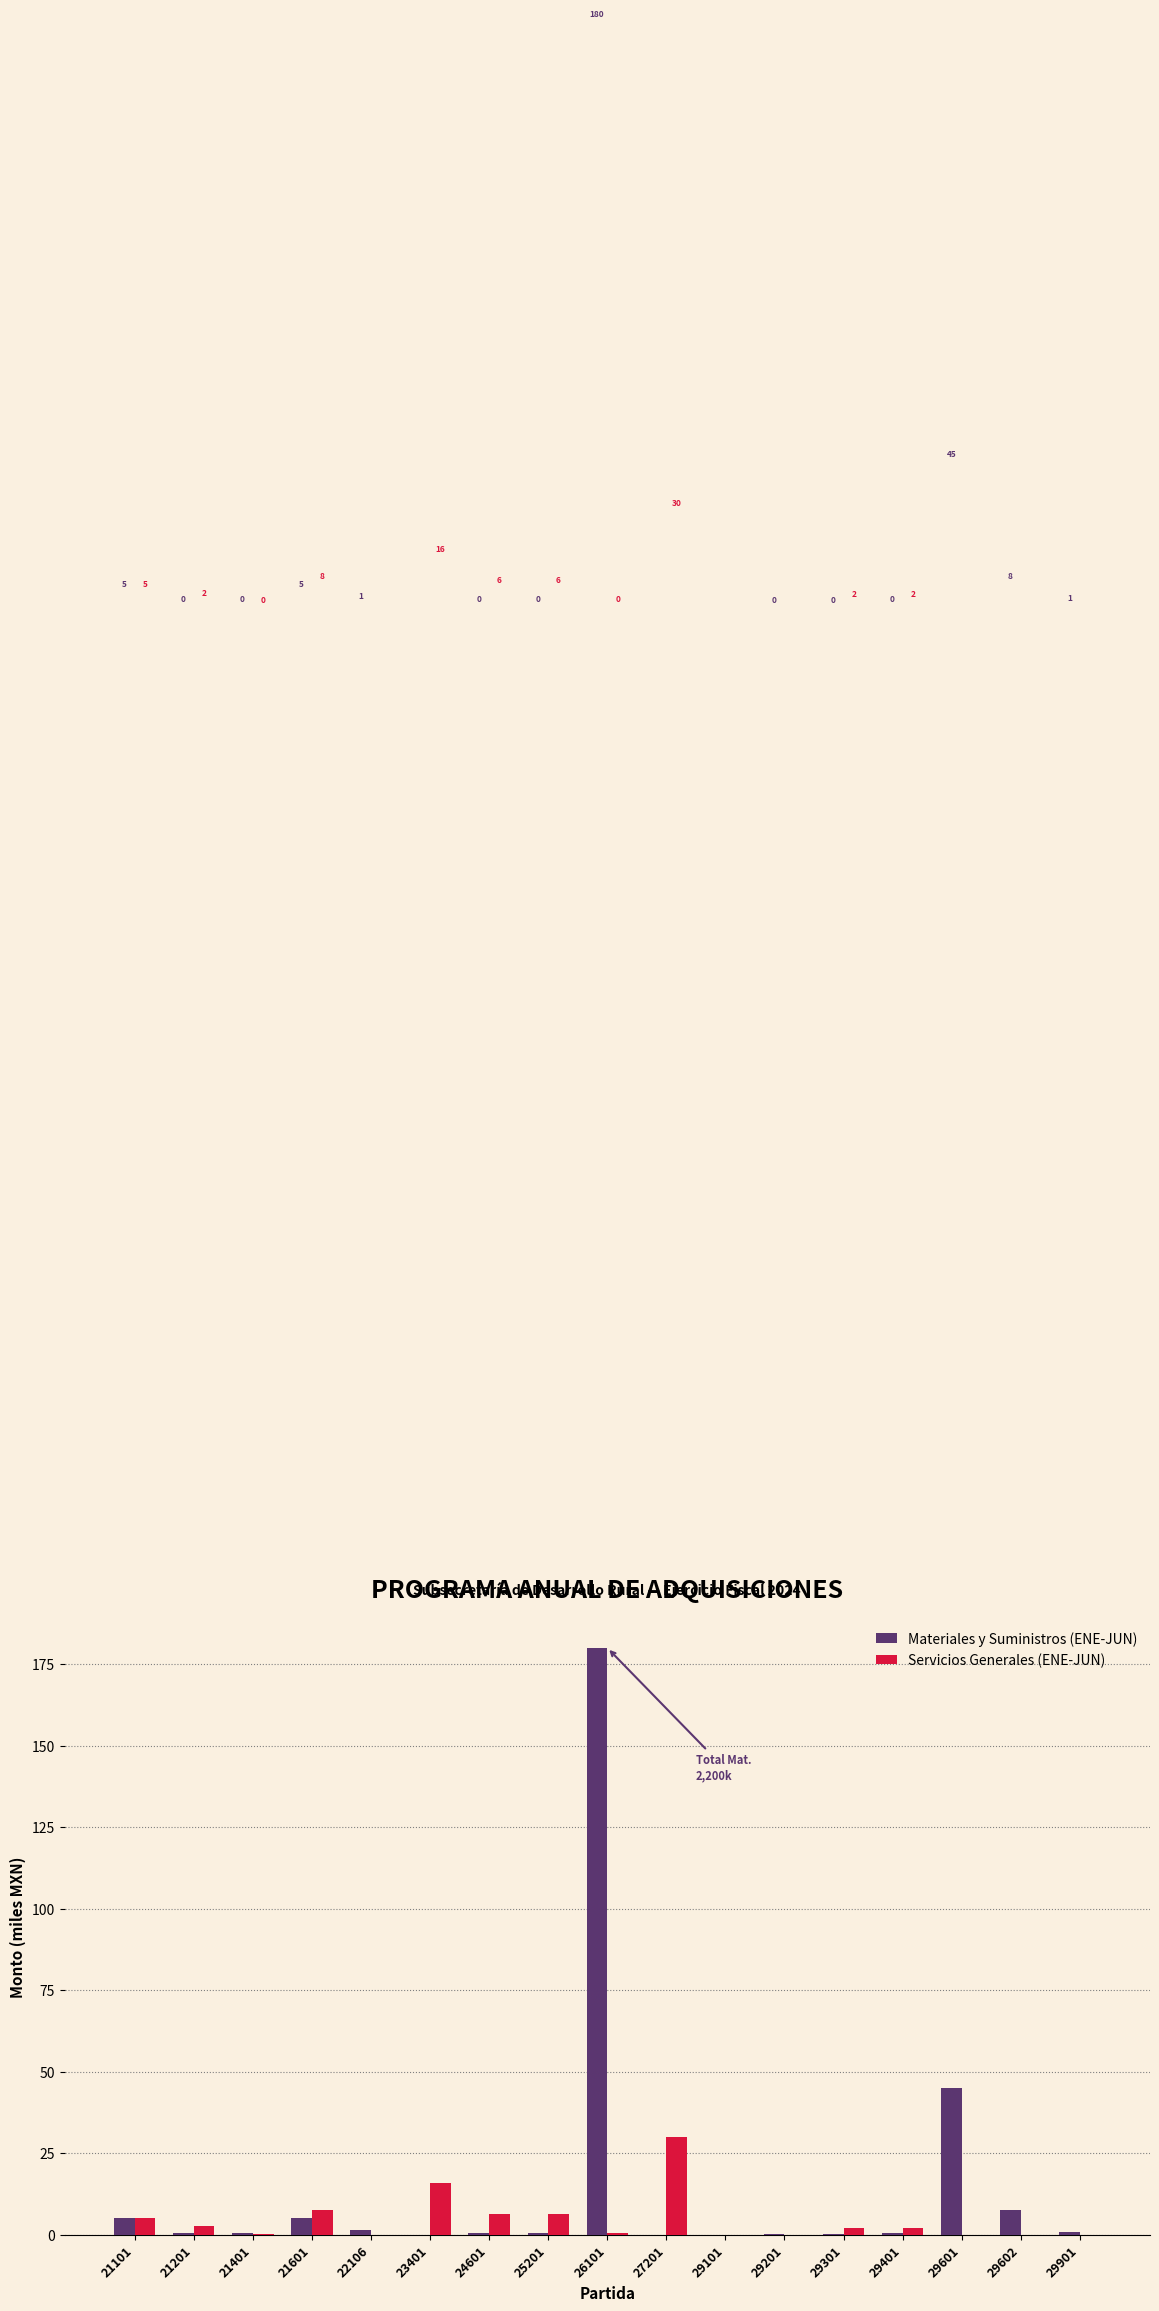

The Servicios Generales (ENE-JUN) series shows -11.5 at 22106. True or false?

False